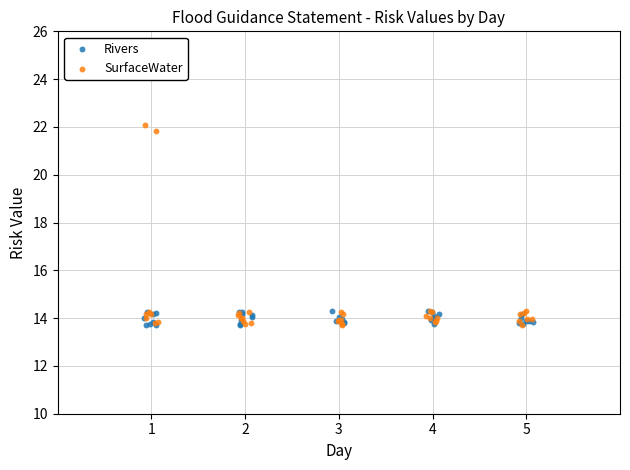

Which series has the widest spread of Y values?

SurfaceWater